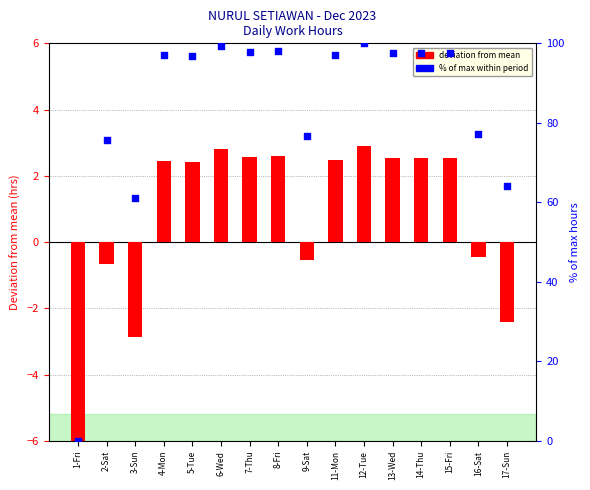

At how many categories does at least one series exceed 90?

10